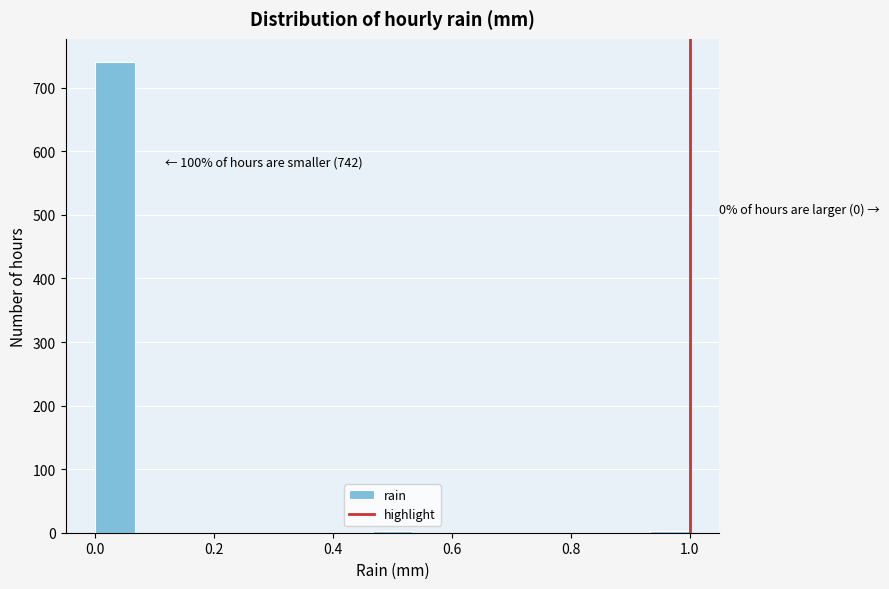

Read against the x-axis, roughly where is the centre of the tallest bar?

0.04